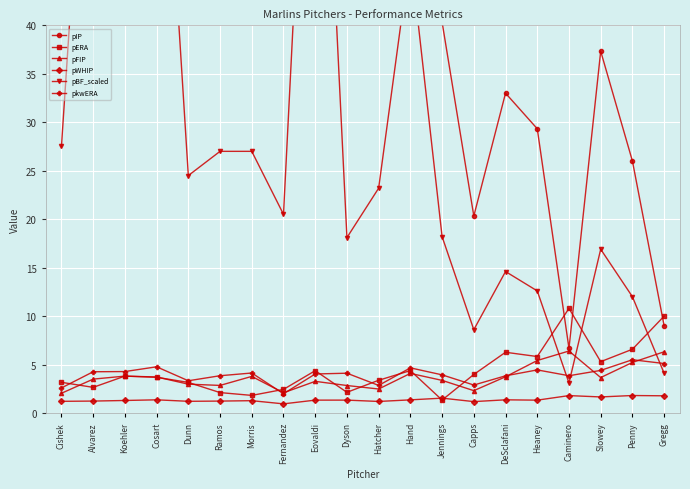

Reading right to left, what are all the values shown in this chart?

pIP: Gregg=9.0	Penny=26.0	Slowey=37.3	Caminero=6.7	Heaney=29.3	DeSclafani=33.0	Capps=20.3	Jennings=40.3	Hand=111.0	Hatcher=56.0	Dyson=42.0	Eovaldi=199.7	Fernandez=51.7	Morris=64.3	Ramos=64.0	Dunn=57.0	Cosart=180.3	Koehler=191.3	Alvarez=187.0	Cishek=65.3
pERA: Gregg=10.0	Penny=6.6	Slowey=5.3	Caminero=10.8	Heaney=5.8	DeSclafani=6.3	Capps=4.0	Jennings=1.3	Hand=4.4	Hatcher=3.4	Dyson=2.1	Eovaldi=4.4	Fernandez=2.4	Morris=1.8	Ramos=2.1	Dunn=3.2	Cosart=3.7	Koehler=3.8	Alvarez=2.6	Cishek=3.2
pFIP: Gregg=6.3	Penny=5.2	Slowey=3.7	Caminero=6.4	Heaney=5.4	DeSclafani=3.7	Capps=2.3	Jennings=3.4	Hand=4.1	Hatcher=2.5	Dyson=2.8	Eovaldi=3.3	Fernandez=2.1	Morris=3.8	Ramos=2.9	Dunn=3.0	Cosart=3.7	Koehler=3.8	Alvarez=3.5	Cishek=2.0
pWHIP: Gregg=1.8	Penny=1.8	Slowey=1.7	Caminero=1.8	Heaney=1.3	DeSclafani=1.4	Capps=1.2	Jennings=1.5	Hand=1.4	Hatcher=1.2	Dyson=1.3	Eovaldi=1.3	Fernandez=0.9	Morris=1.3	Ramos=1.2	Dunn=1.2	Cosart=1.4	Koehler=1.3	Alvarez=1.2	Cishek=1.2
pBF_scaled: Gregg=4.1	Penny=12.0	Slowey=16.9	Caminero=3.1	Heaney=12.6	DeSclafani=14.6	Capps=8.6	Jennings=18.2	Hand=47.4	Hatcher=23.2	Dyson=18.1	Eovaldi=85.4	Fernandez=20.5	Morris=27.0	Ramos=27.0	Dunn=24.5	Cosart=76.6	Koehler=80.3	Alvarez=77.2	Cishek=27.5
pkwERA: Gregg=5.1	Penny=5.5	Slowey=4.4	Caminero=3.9	Heaney=4.5	DeSclafani=3.8	Capps=2.9	Jennings=3.9	Hand=4.7	Hatcher=2.9	Dyson=4.1	Eovaldi=4.0	Fernandez=2.0	Morris=4.1	Ramos=3.9	Dunn=3.3	Cosart=4.8	Koehler=4.3	Alvarez=4.3	Cishek=2.6